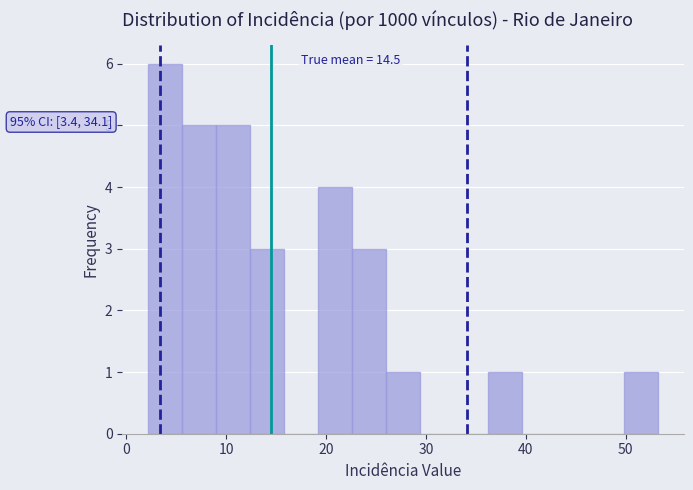

Around what value on the x-axis is the tallest bar? Give the approximate position of its centre, as read against the axis.

4